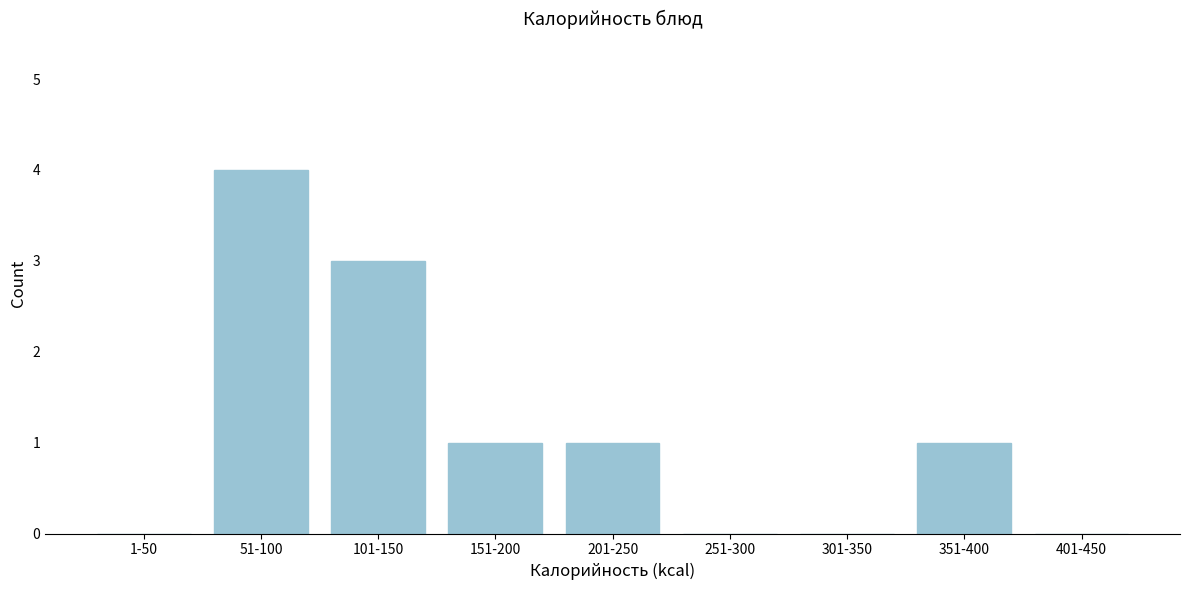

Reading right to left, extract all data points from this chart.

401-450=0	351-400=1	301-350=0	251-300=0	201-250=1	151-200=1	101-150=3	51-100=4	1-50=0